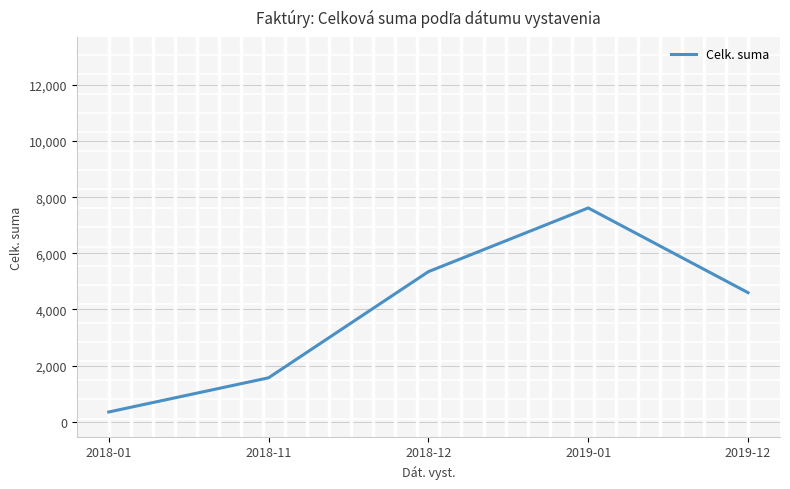

True or false: there are more than 2 points higher than both neighbors.

False